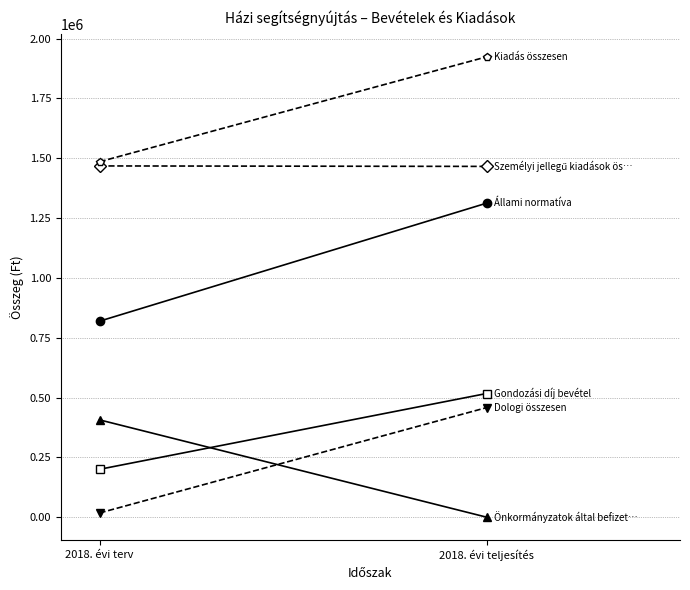

What is the label of the 1st point from the right?

2018. évi teljesítés